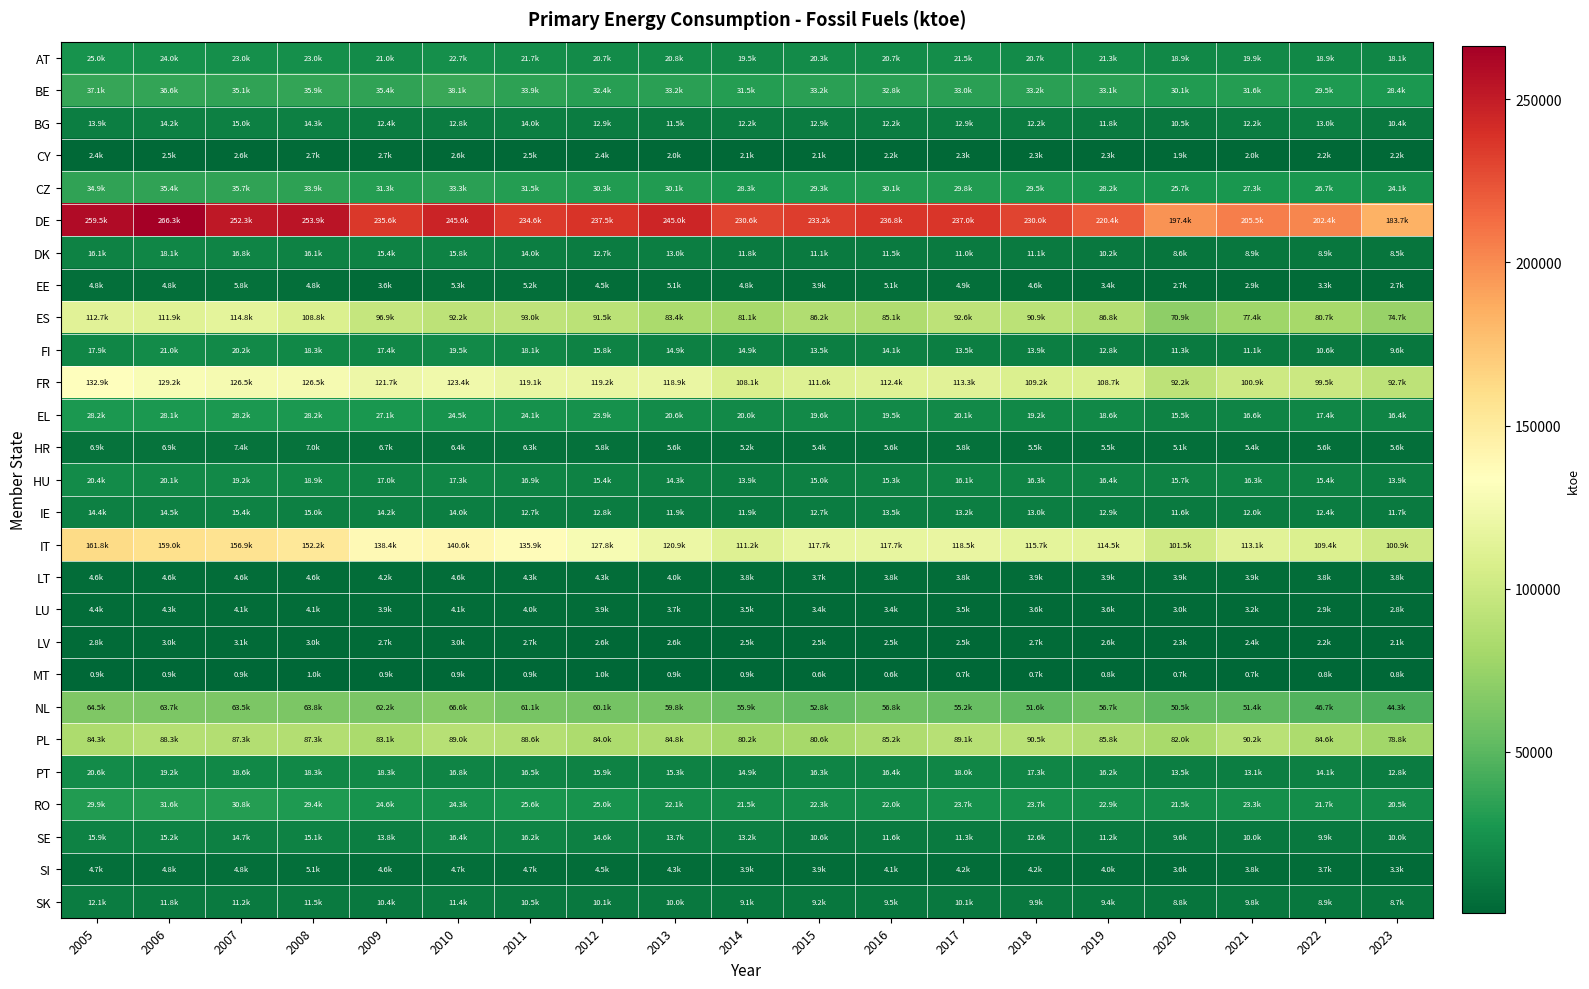

At which category does the chart reach its peak across all series?

2006